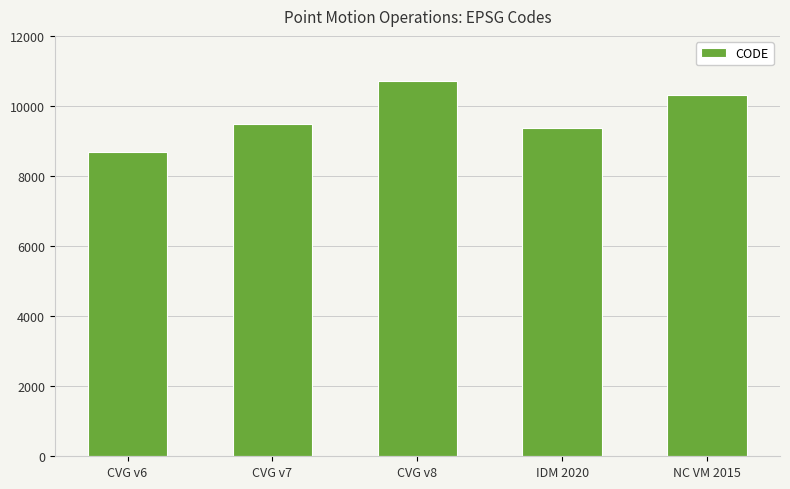

Reading left to right, transcribe all the data shown in this chart.

CVG v6=8676	CVG v7=9483	CVG v8=10707	IDM 2020=9375	NC VM 2015=10323